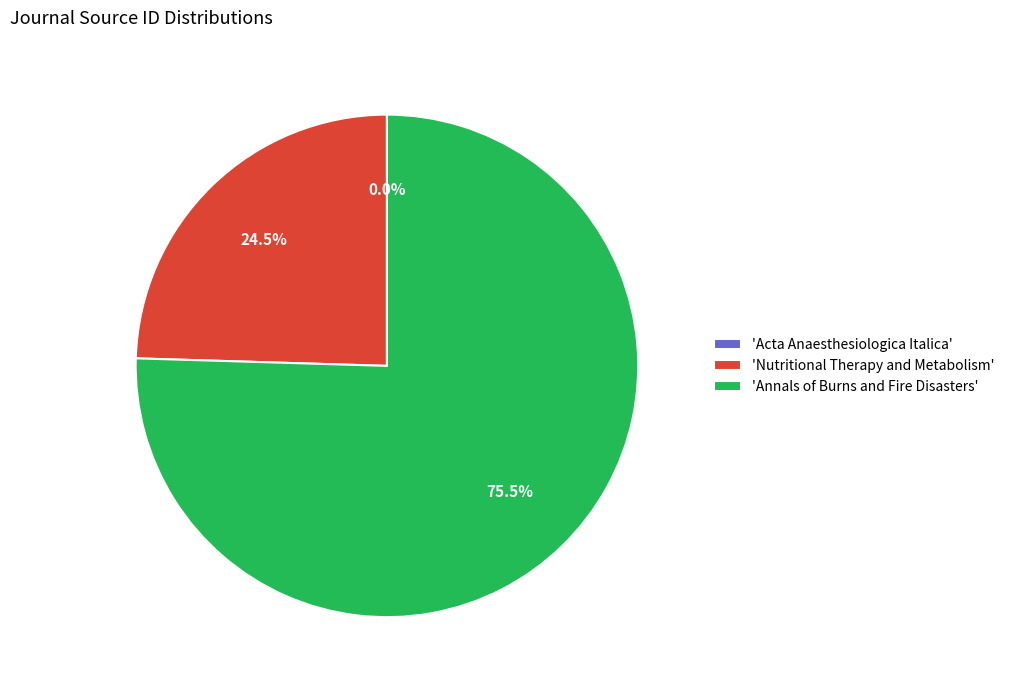

Which slice is the largest?

'Annals of Burns and Fire Disasters'